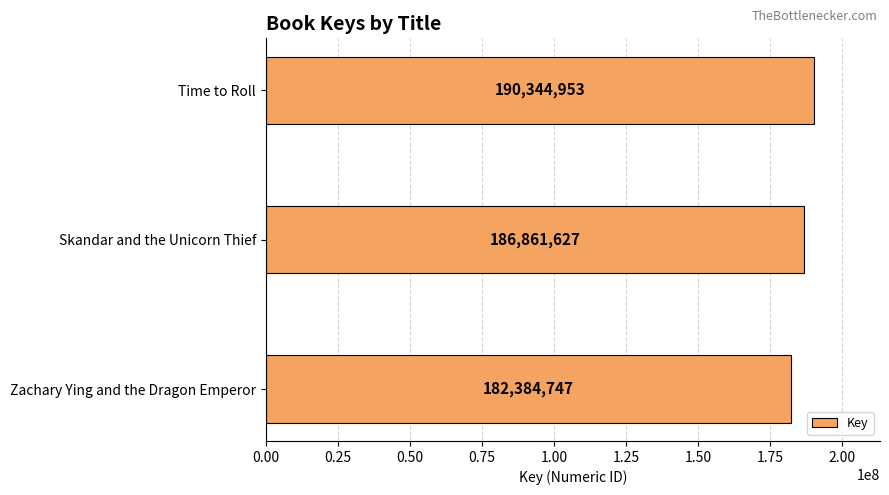

Count the number of data series in this chart.

1